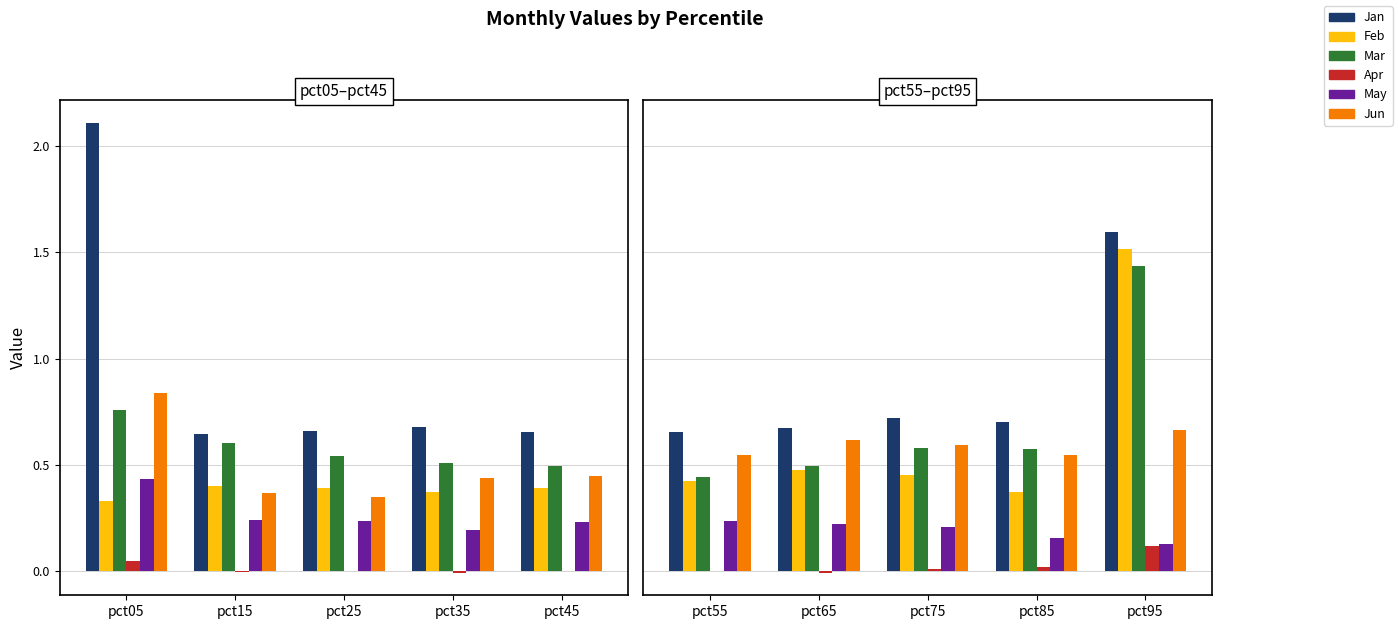

Which has a higher value, pct95 or pct65?

pct95